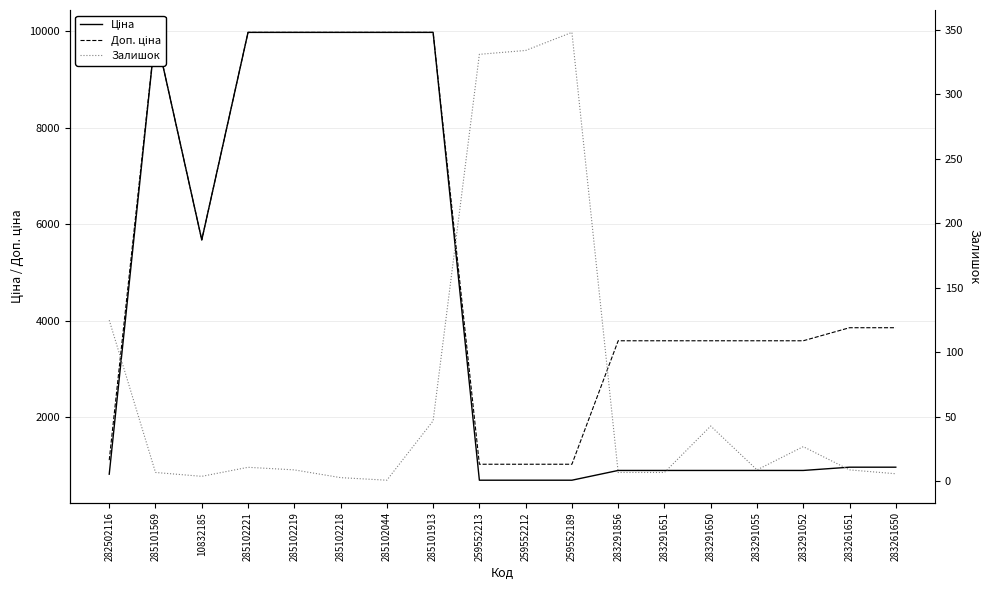

At which category is the sum across all series the highest?

285101913